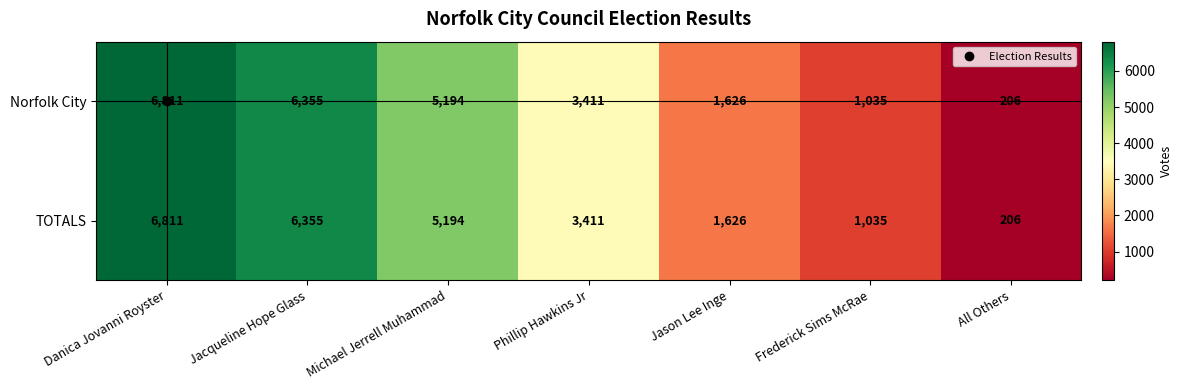

The value of Norfolk City at Jason Lee Inge is 1626. True or false?

True